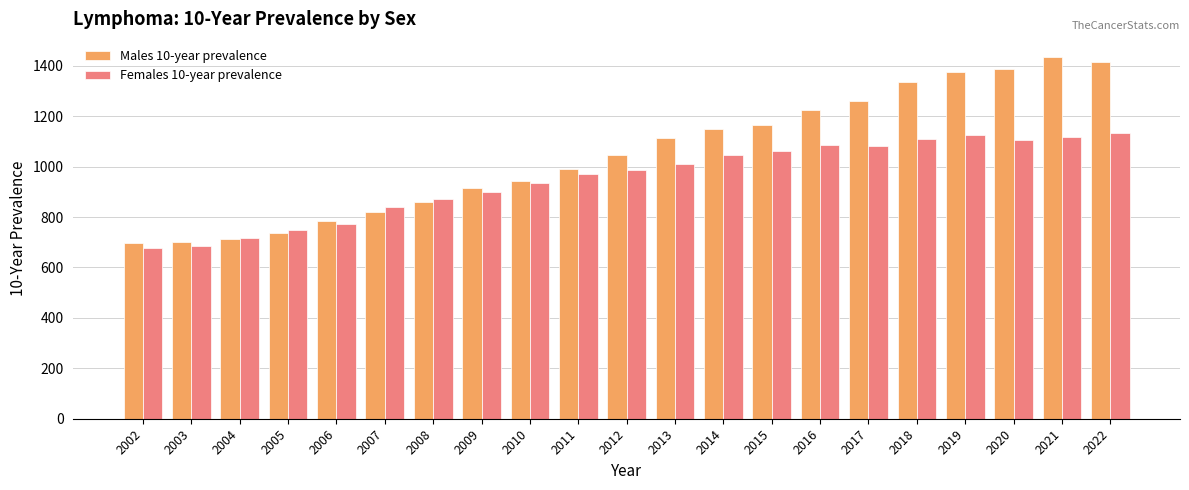

What is the average value of the Males 10-year prevalence series?

1051